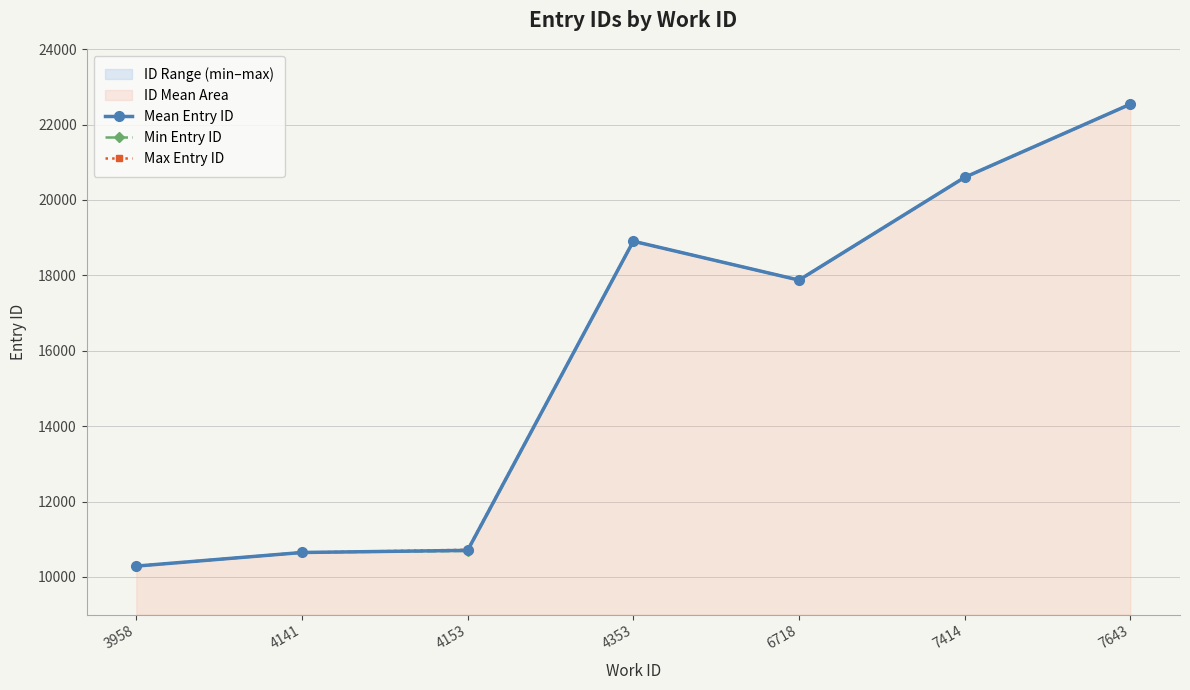

Does the chart display data point markers on the line(s)?

Yes